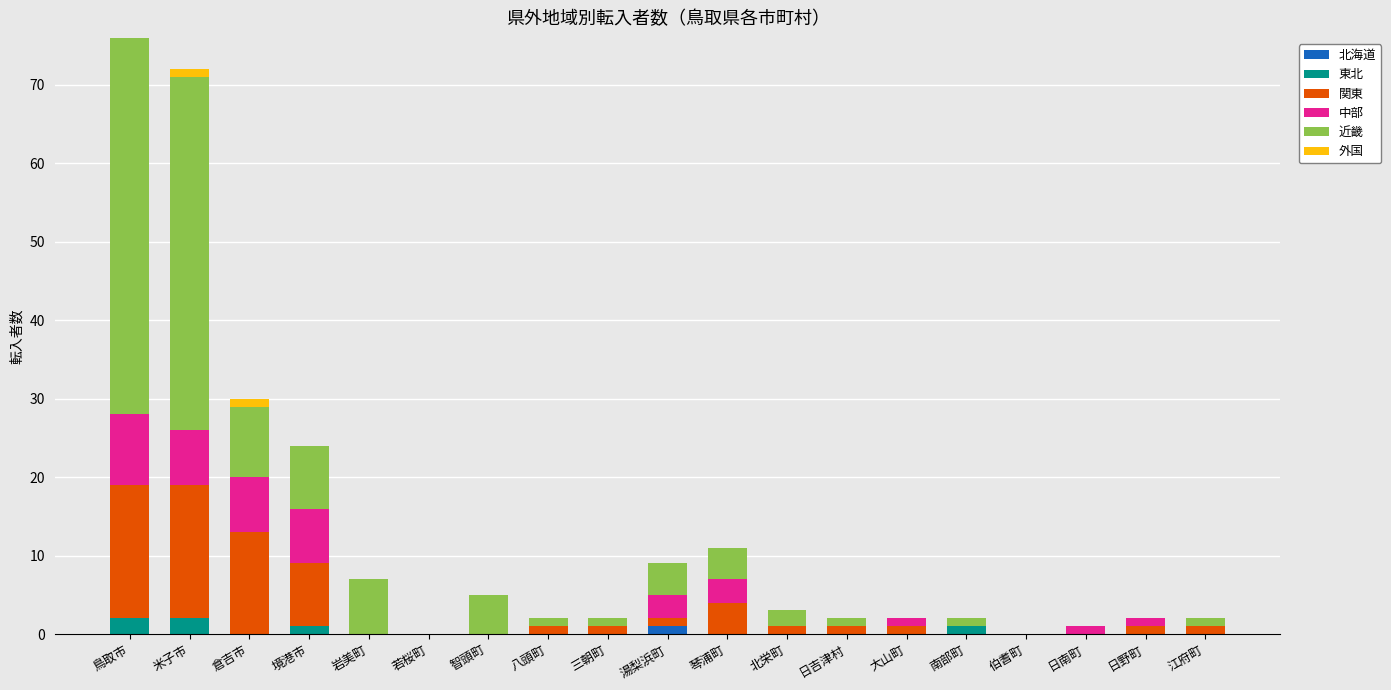

Rank the categories by 外国 value from highest to lowest.

米子市, 倉吉市, 鳥取市, 境港市, 岩美町, 若桜町, 智頭町, 八頭町, 三朝町, 湯梨浜町, 琴浦町, 北栄町, 日吉津村, 大山町, 南部町, 伯耆町, 日南町, 日野町, 江府町